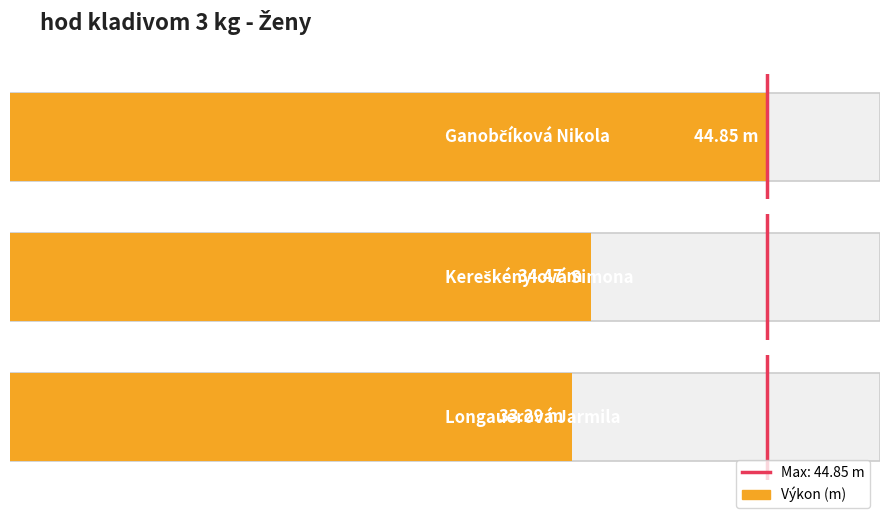

The value at 0 is 0. True or false?

True